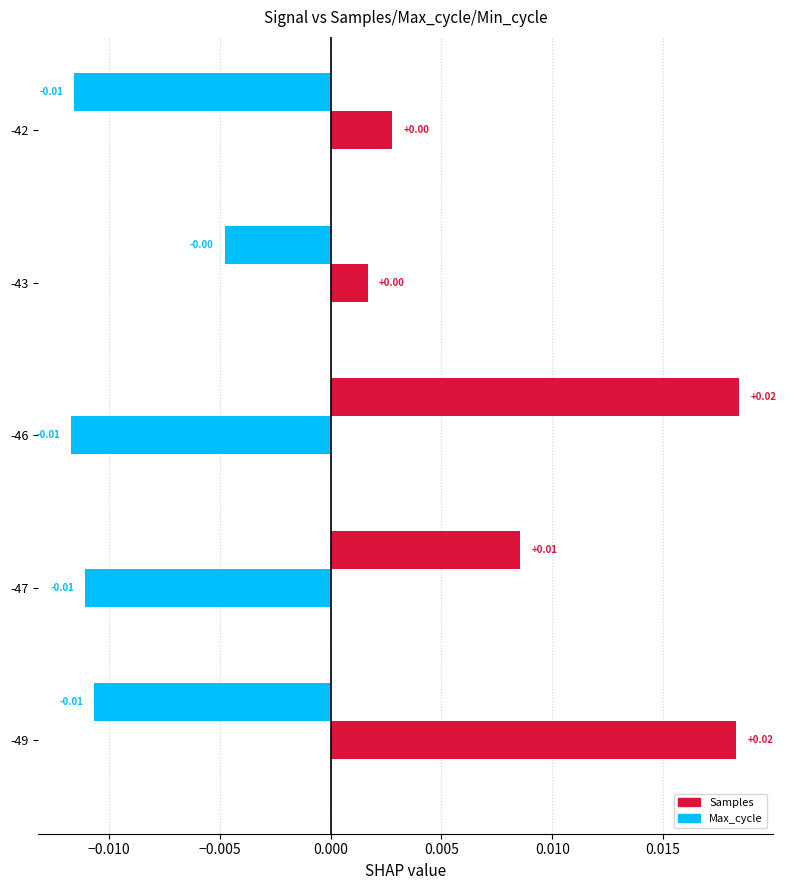

How many values in Samples are below zero?

3